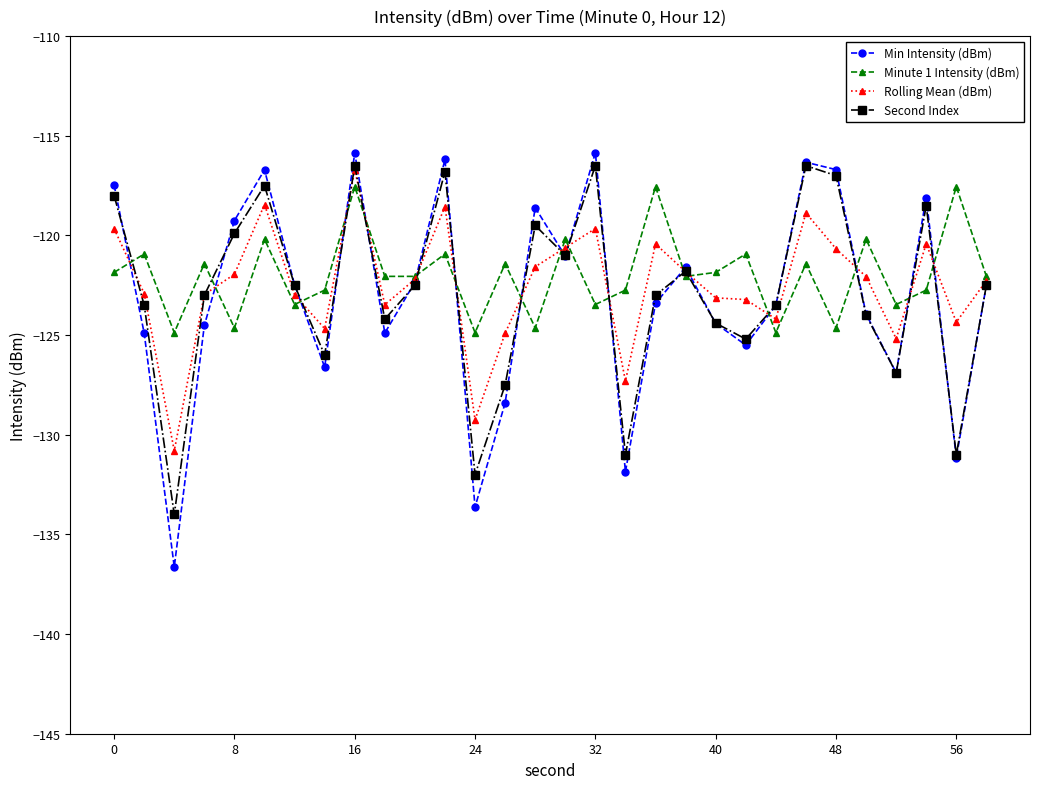

In Second Index, how many points are higher than both neighbors (excluding endpoints)?

8